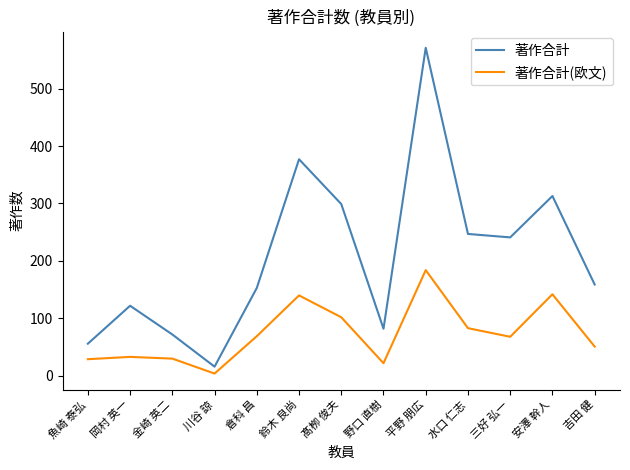

Which series has the widest spread of values?

著作合計